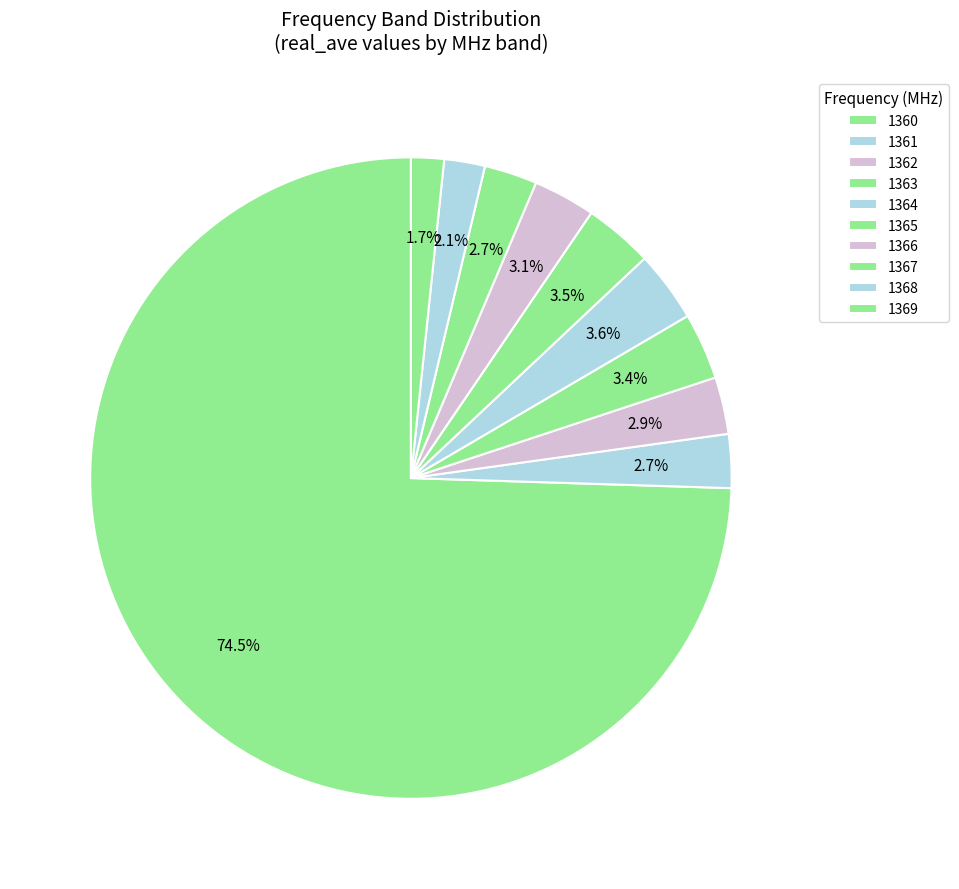

Count the number of slices in the pie.

10